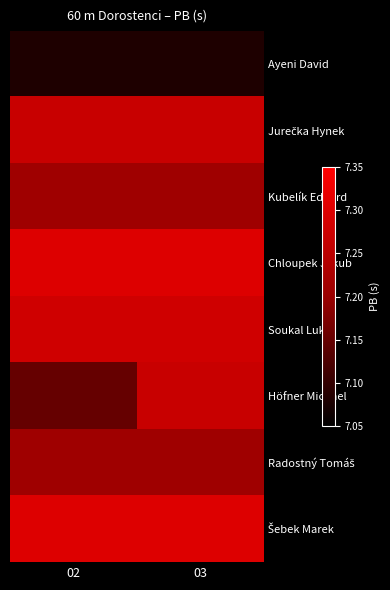

Which series changed the most between 02 and 03?

Höfner Michael